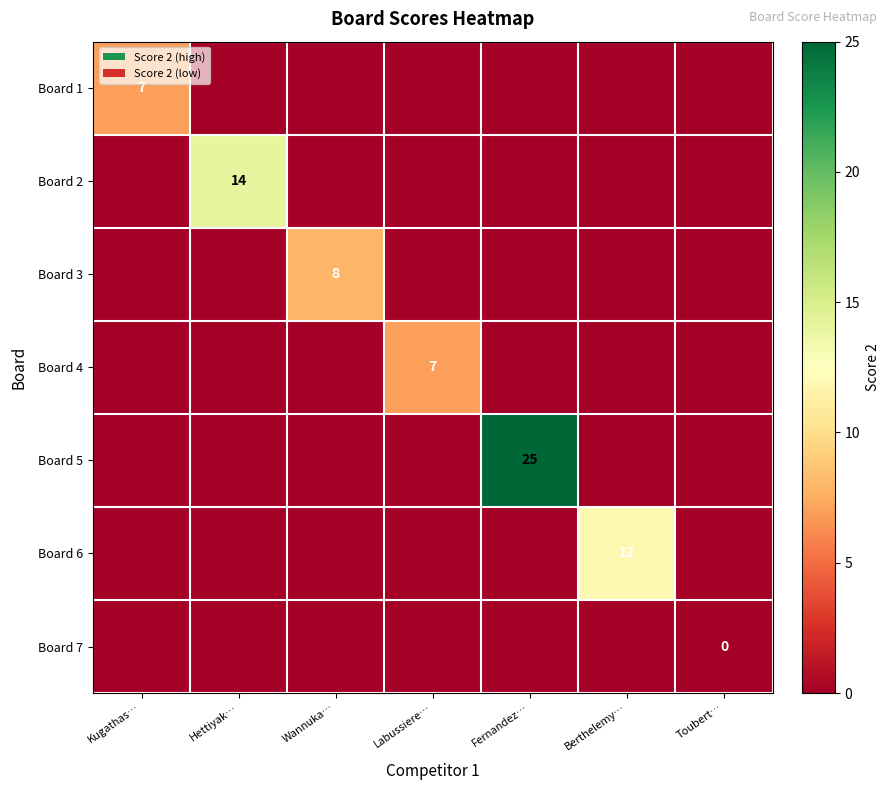

The Board 4 series shows 7 at Labussiere…. True or false?

True